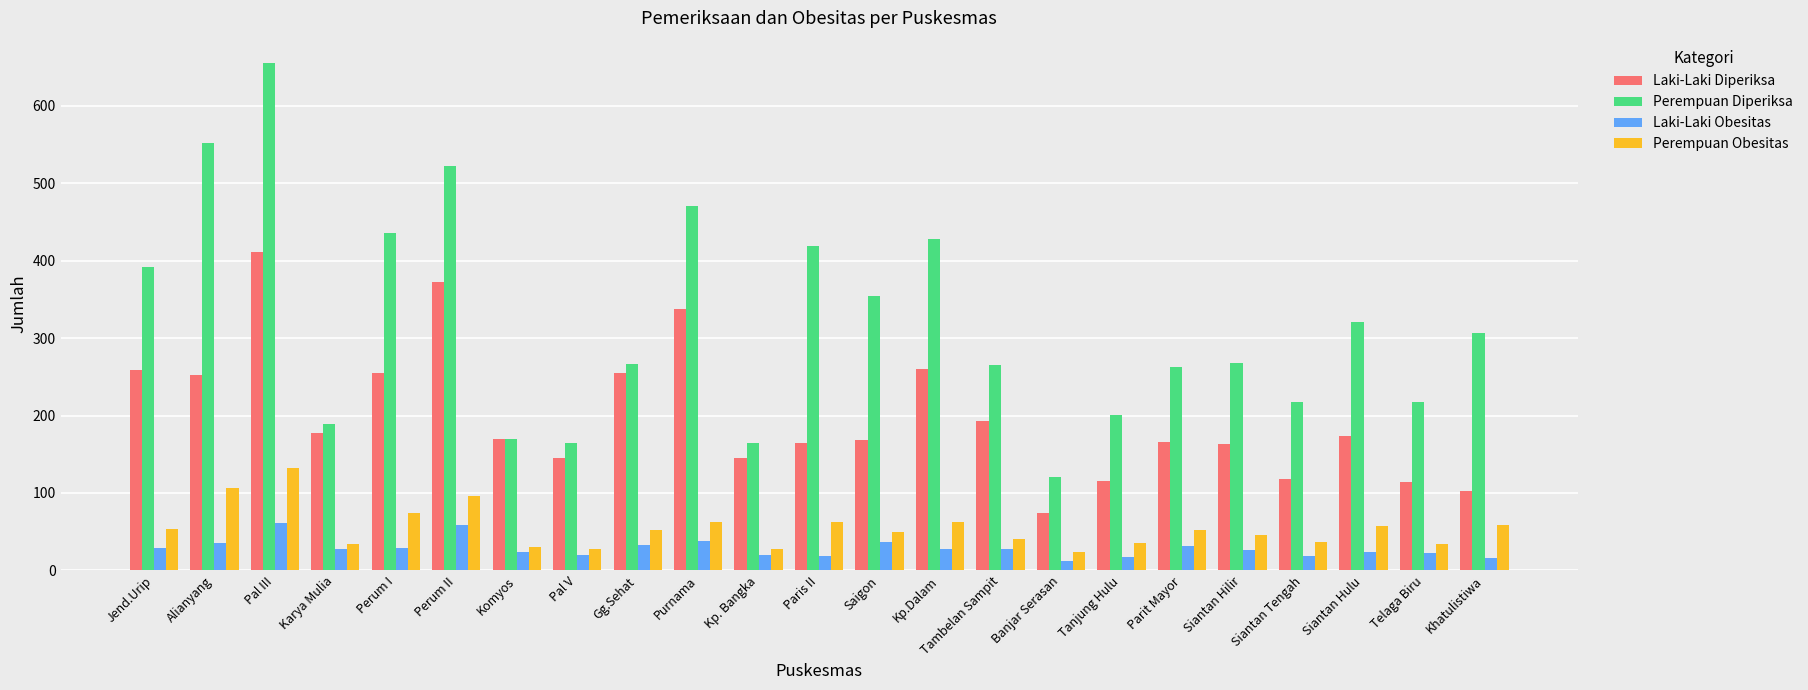

Is the value of Perempuan Diperiksa at Pal III greater than the value of Perempuan Obesitas at Saigon?

Yes